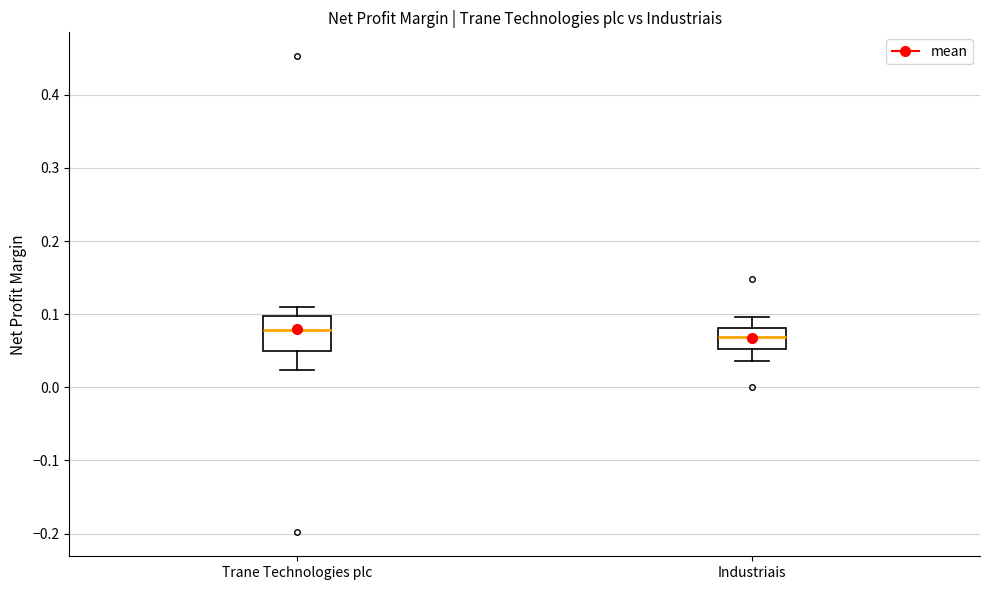

Reading left to right, read every box against the y-axis: the position of its median line, the range the box covers, and the ends of its whiskers. The values are not printed on the chart, so give them approximately, as read against the axis.

Trane Technologies plc: median 0.08, box 0.05 to 0.10, whiskers 0.02 to 0.11
Industriais: median 0.07, box 0.05 to 0.08, whiskers 0.04 to 0.10